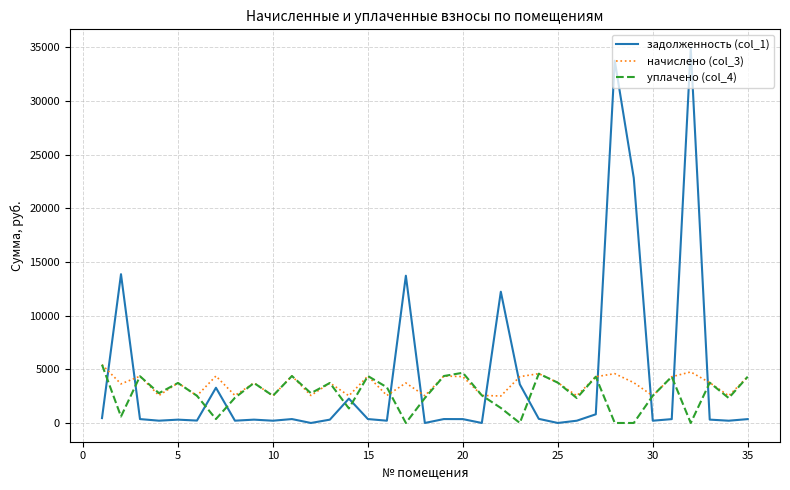

Does the chart have visible grid lines?

Yes